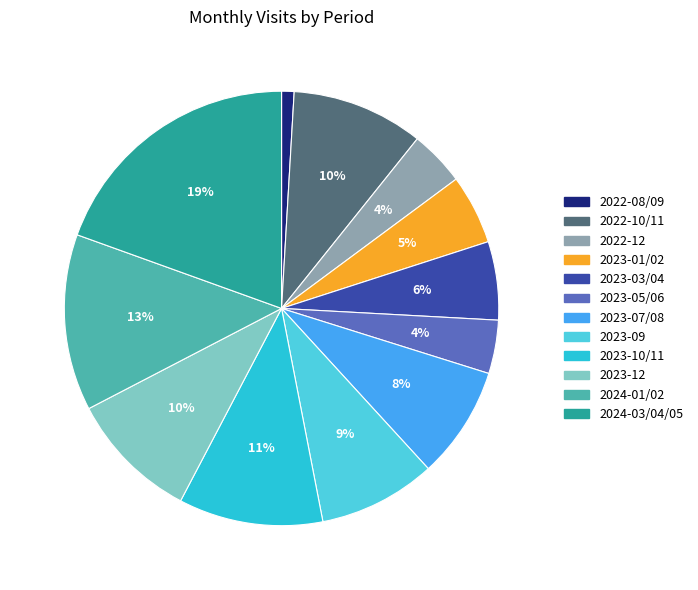

Is there any slice that represents more than half of the pie?

No